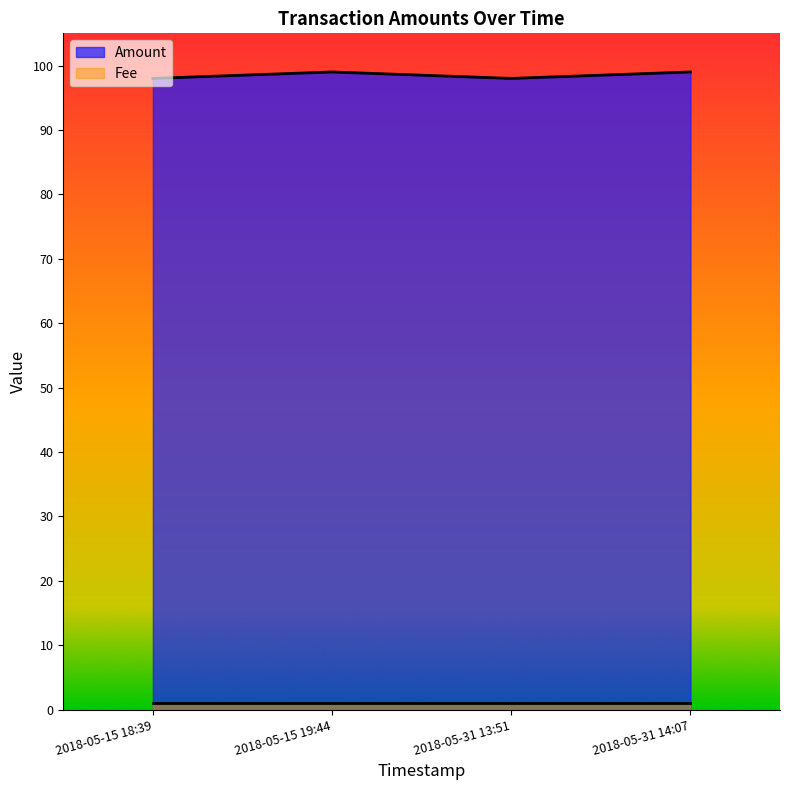

How many lines are shown in the chart?

2